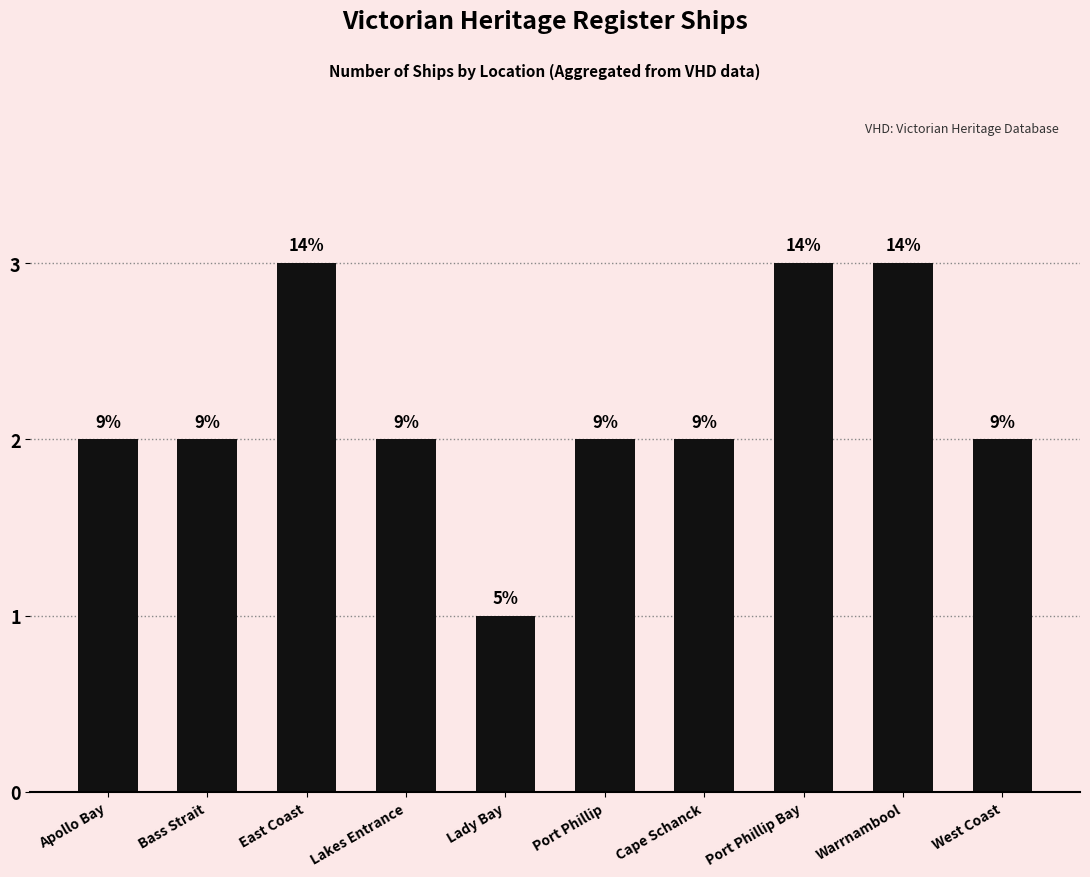

Rank the categories by value from lowest to highest.

Lady Bay, Apollo Bay, Bass Strait, Lakes Entrance, Port Phillip, Cape Schanck, West Coast, East Coast, Port Phillip Bay, Warrnambool